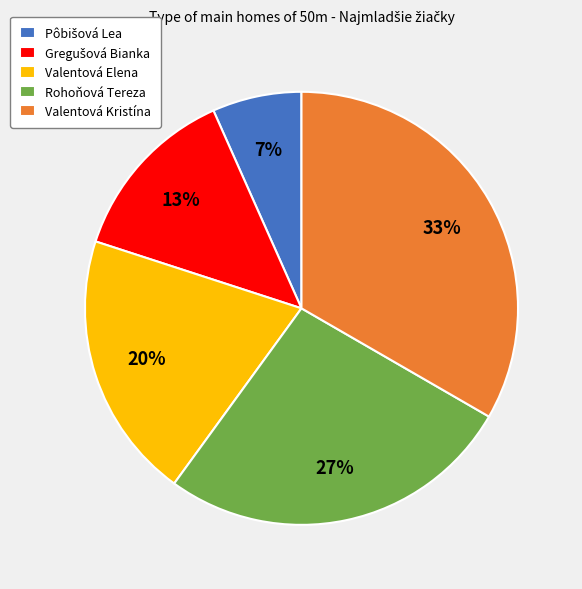

How many segments does this pie chart have?

5